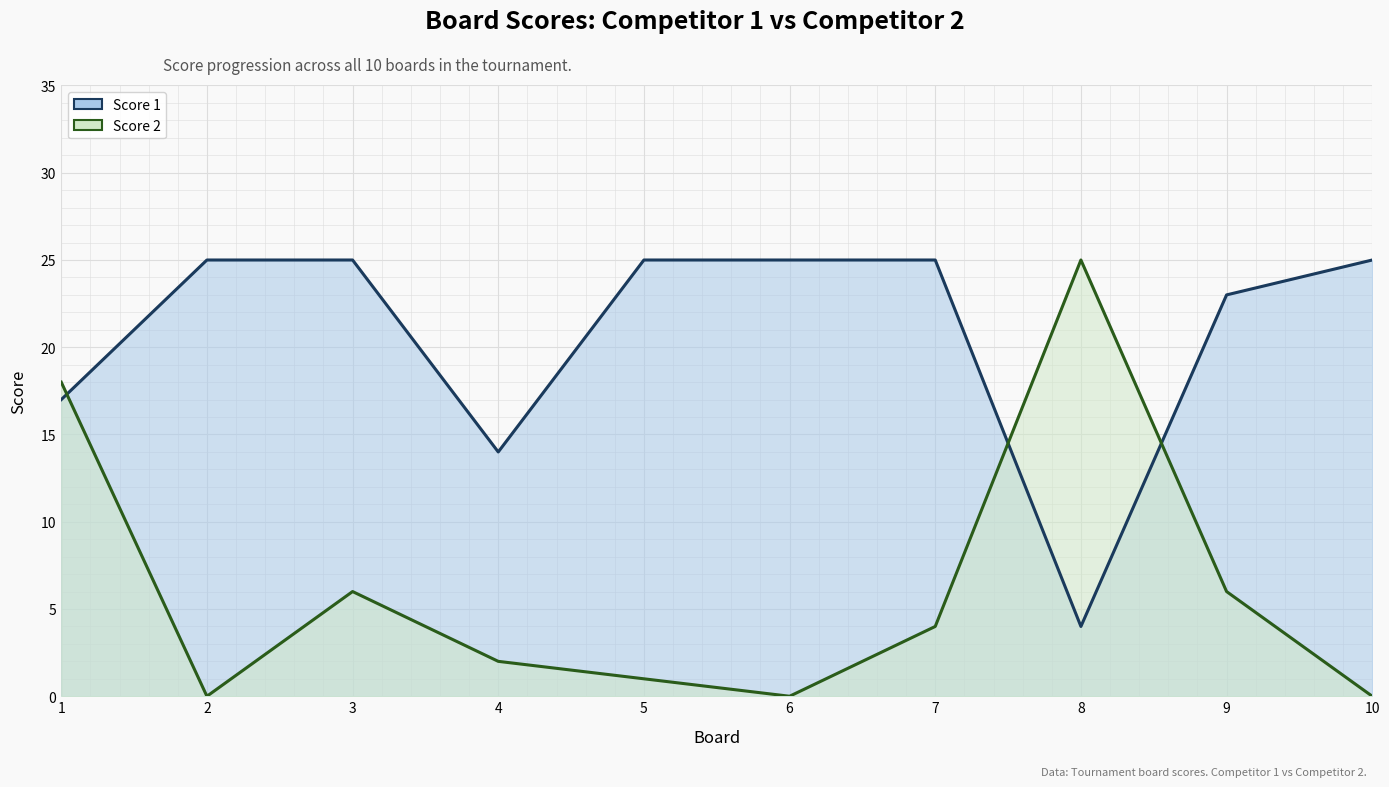

Which label corresponds to the largest value in the chart?

2